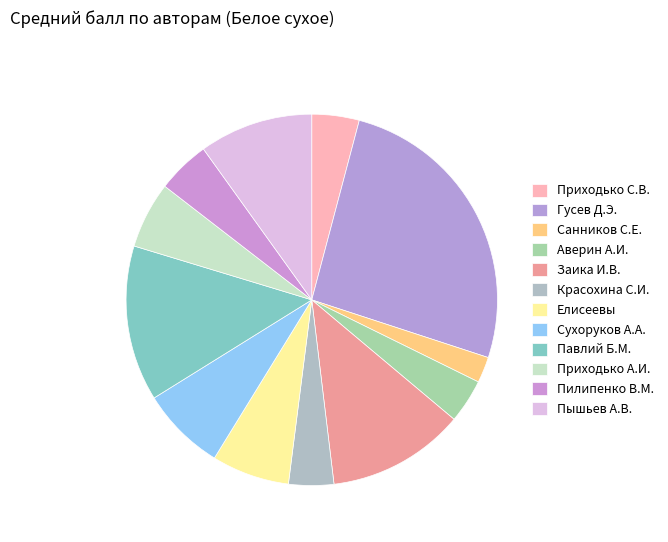

Count the number of slices in the pie.

12